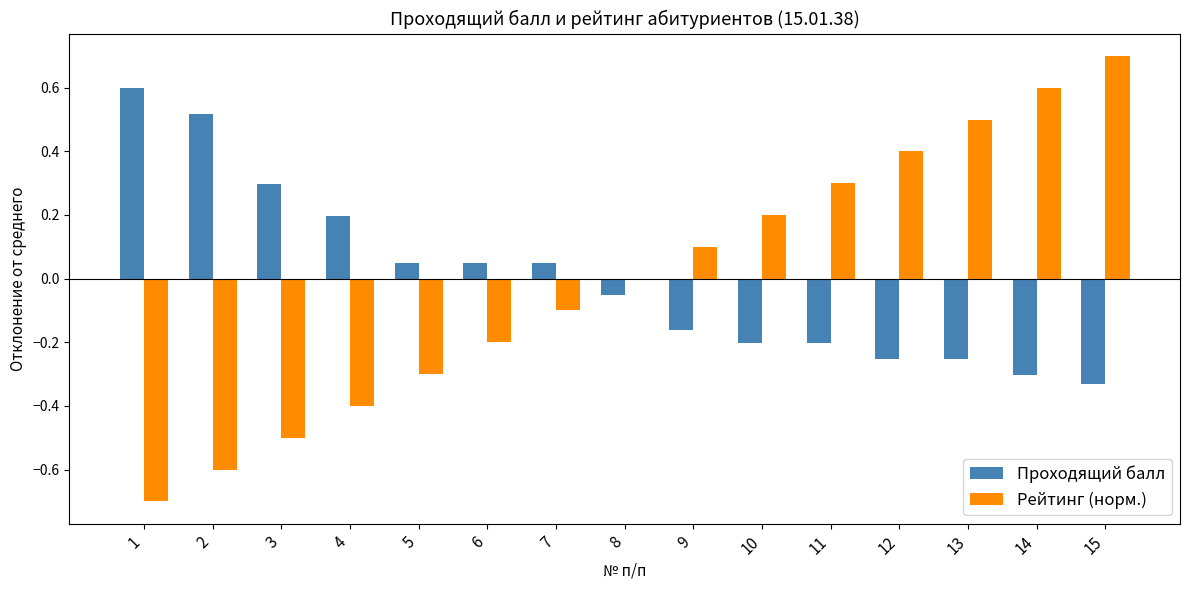

True or false: Рейтинг (норм.) has a value of -0.5 at 3.

True